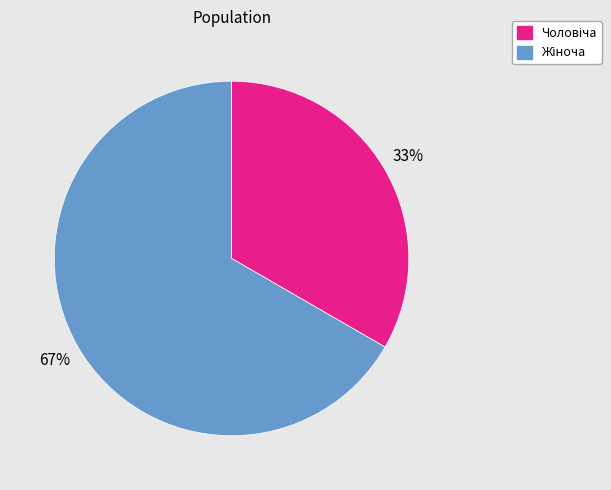

Does any single category account for the majority?

Yes